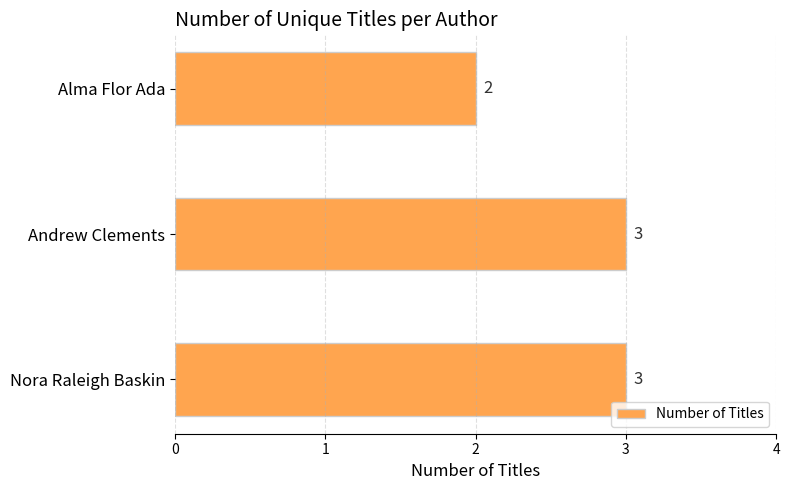

At which category does the chart reach its minimum across all series?

Alma Flor Ada